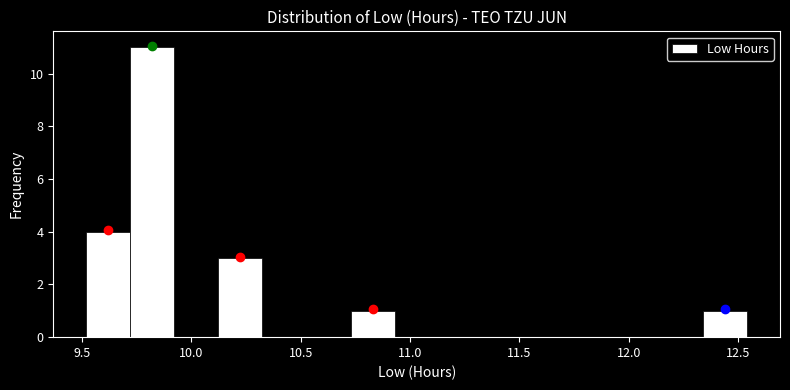

What is the height of the bar covering 10.10 to 10.35 on the x-axis? Neither the bar edges nor the heights are printed on the chart, so give them approximately, as read against the axes.

3